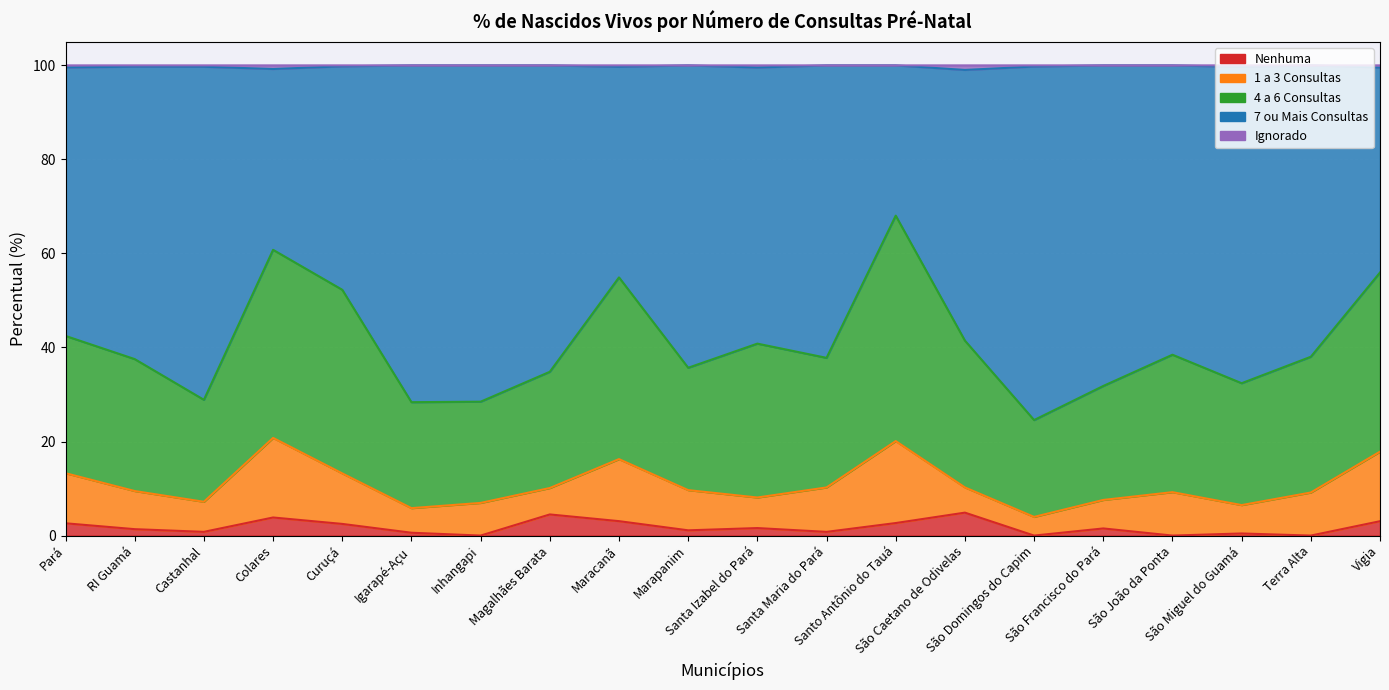

Which has a higher value, São Caetano de Odivelas or Santa Maria do Pará?

São Caetano de Odivelas